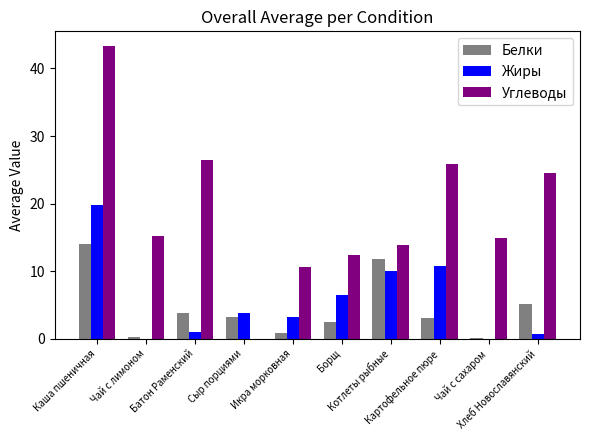

What is the sum of all Белки values?

45.3